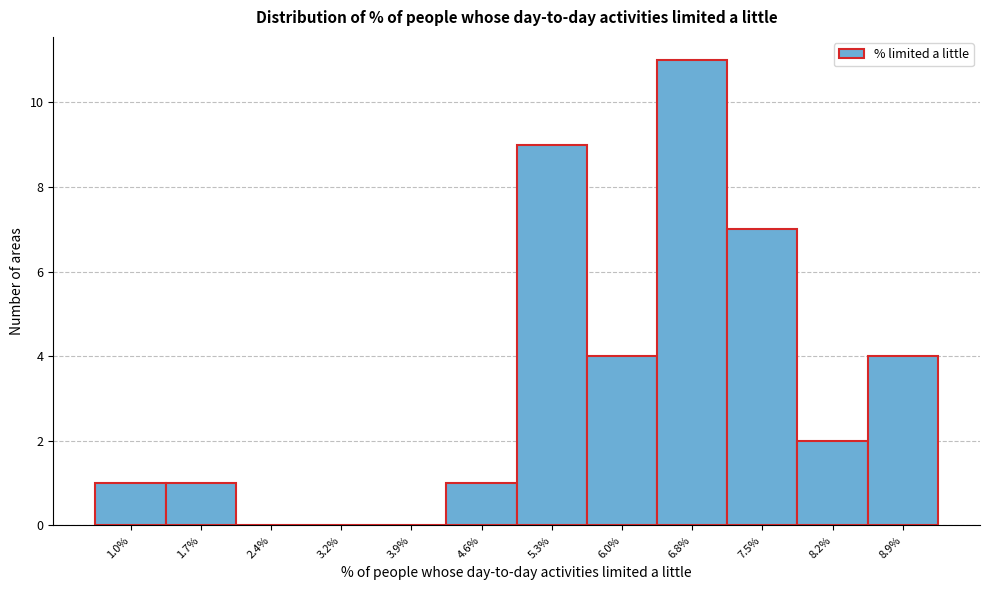

Reading left to right, list every bar in this chart as the range it spans on the x-axis followed by its height. Neither the bar edges nor the heights are printed on the chart, so give them approximately, as read against the axes.

0.6 to 1.4: 1
1.4 to 2.1: 1
2.1 to 2.8: 0
2.8 to 3.5: 0
3.5 to 4.2: 0
4.2 to 5.0: 1
5.0 to 5.7: 9
5.7 to 6.4: 4
6.4 to 7.1: 11
7.1 to 7.8: 7
7.8 to 8.6: 2
8.6 to 9.3: 4